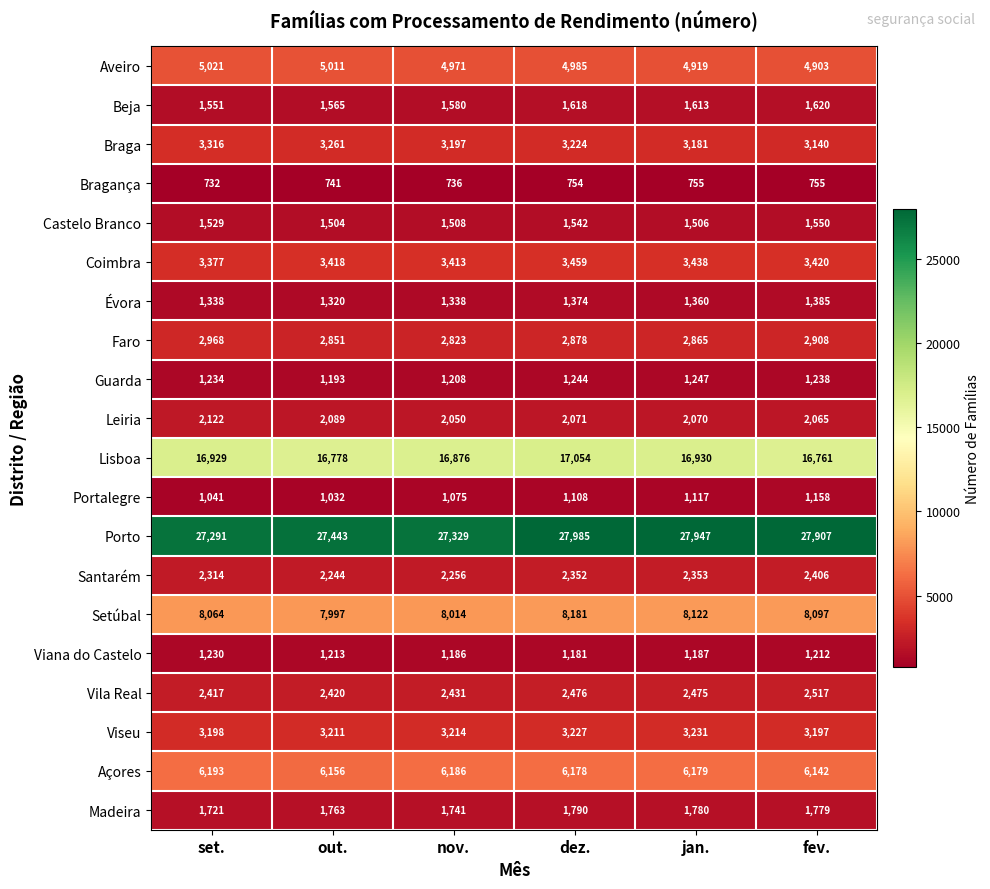

What is the difference between the highest and lowest values at fev.?

27152